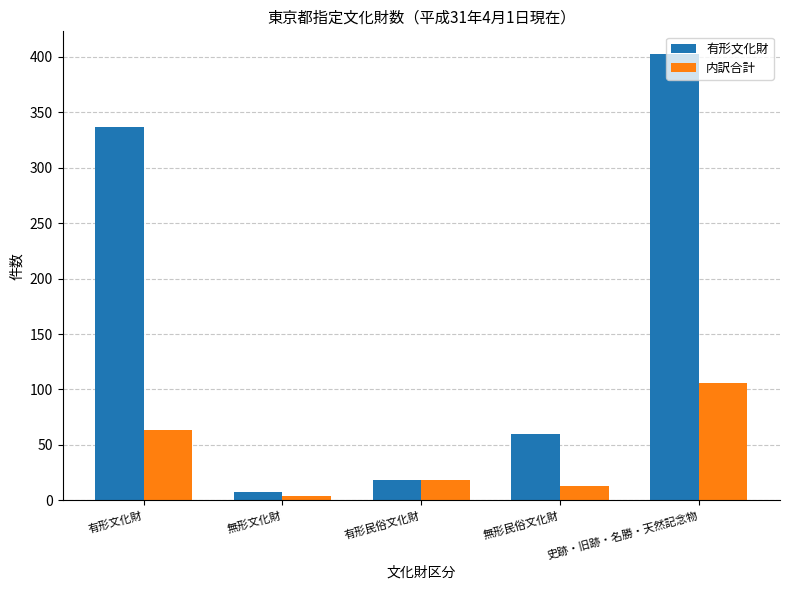

Is it true that 内訳合計 equals 22 at 有形文化財?

False